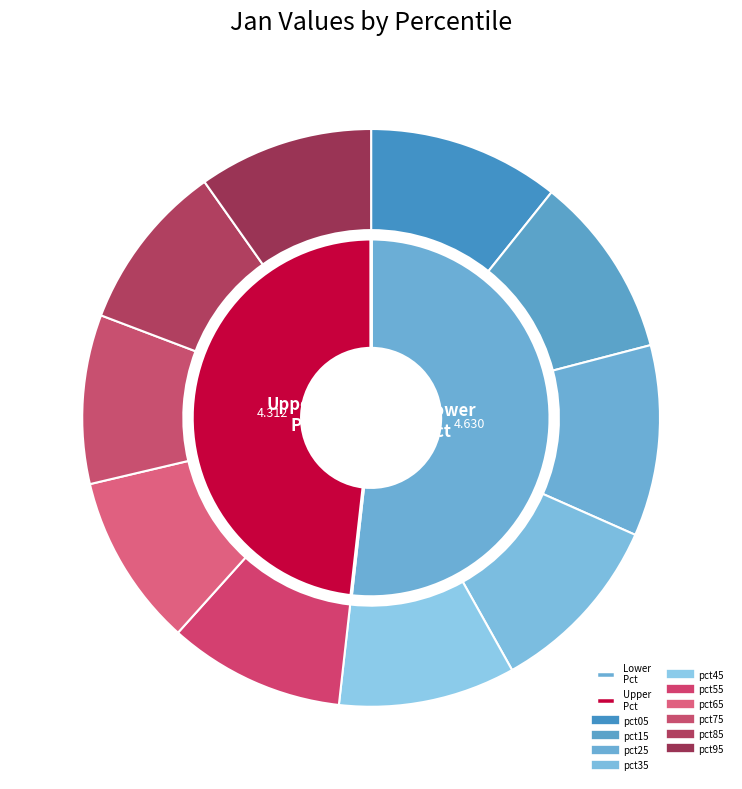

To the nearest percent, what percentage of the pie is pct35?

10%